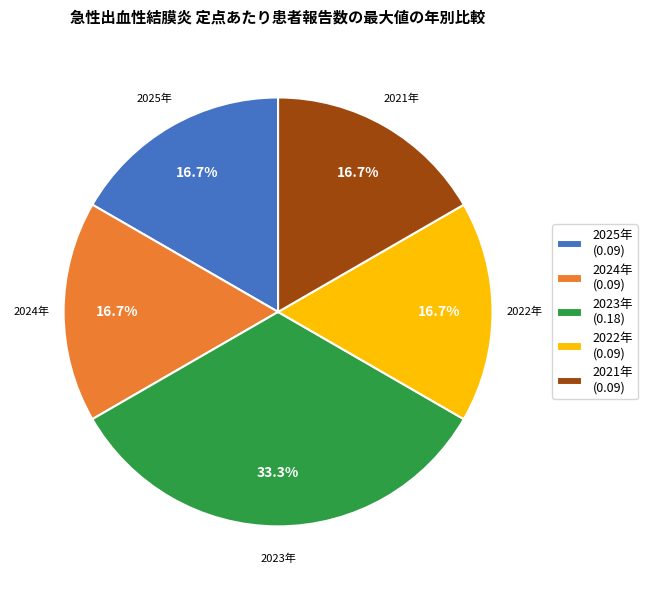

How many slices are in this pie chart?

5